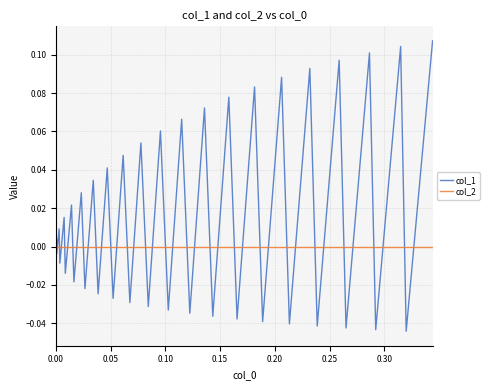

List the series in order of their overall mean, highest first.

col_1, col_2